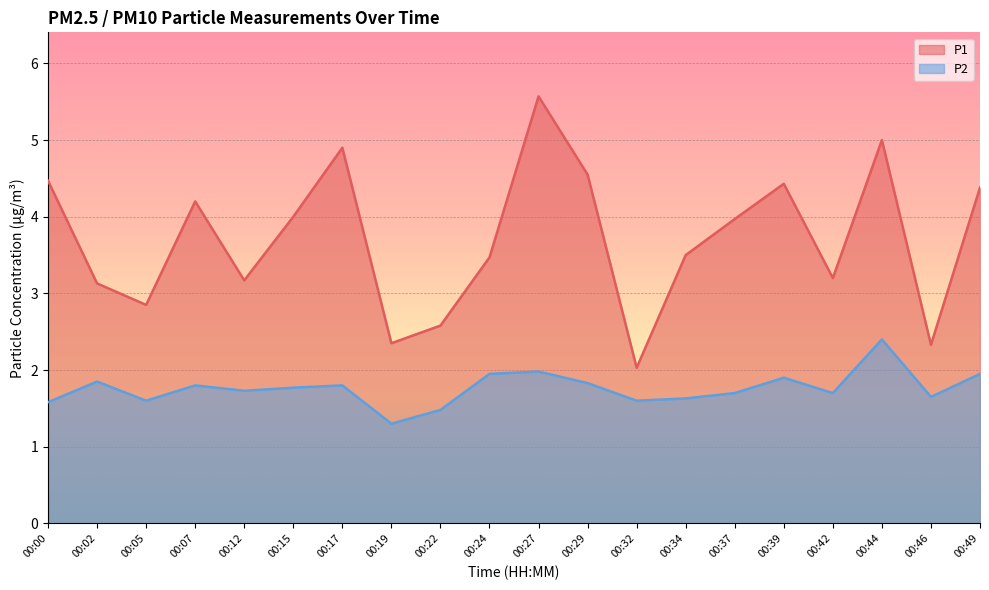

At which label is P1 closest to 3?

00:02